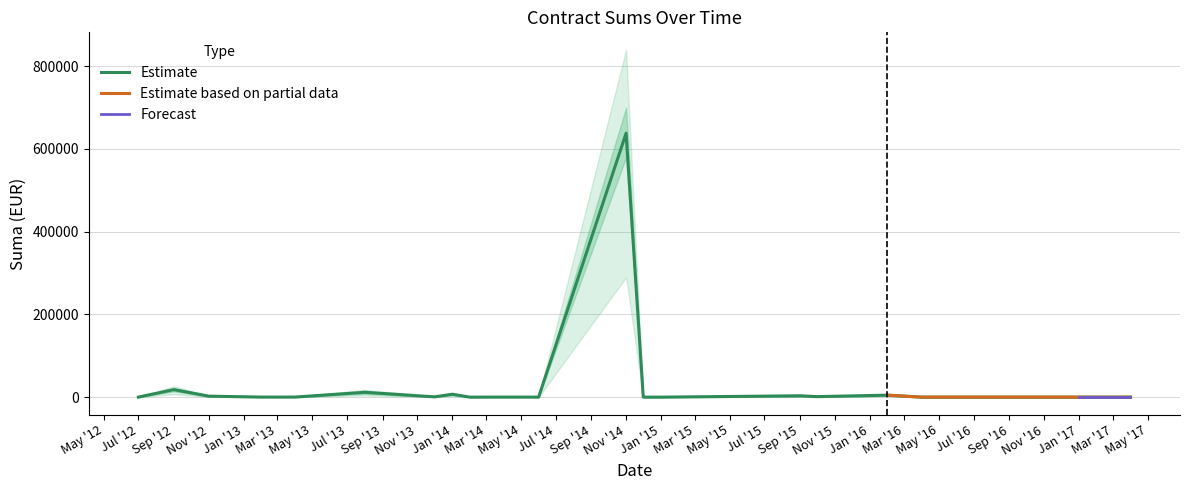

How many lines are shown in the chart?

3